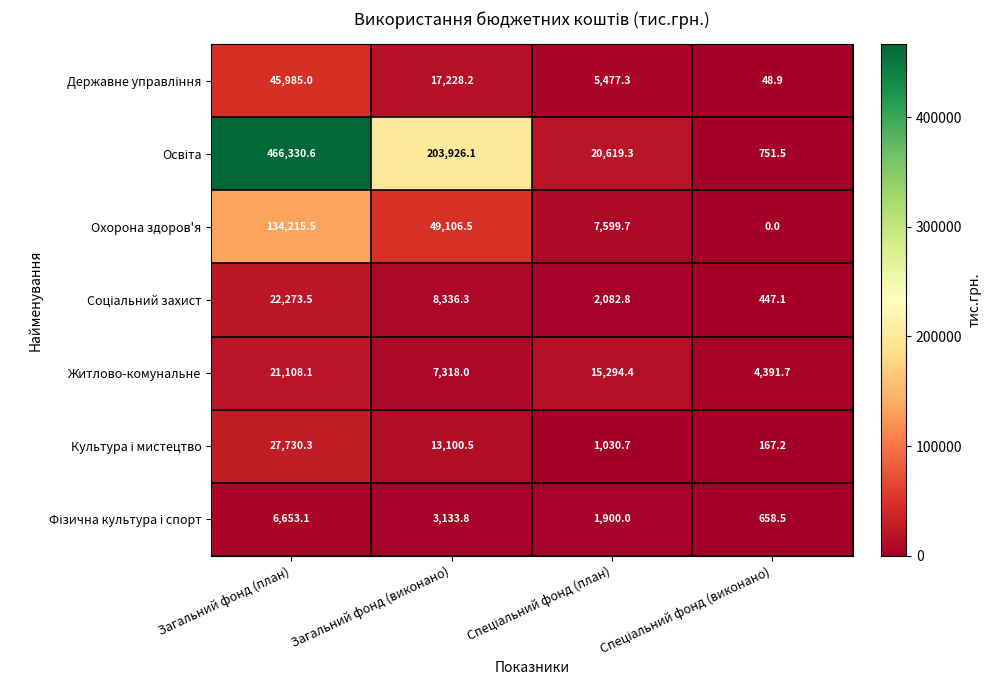

How many distinct data groups are displayed?

7